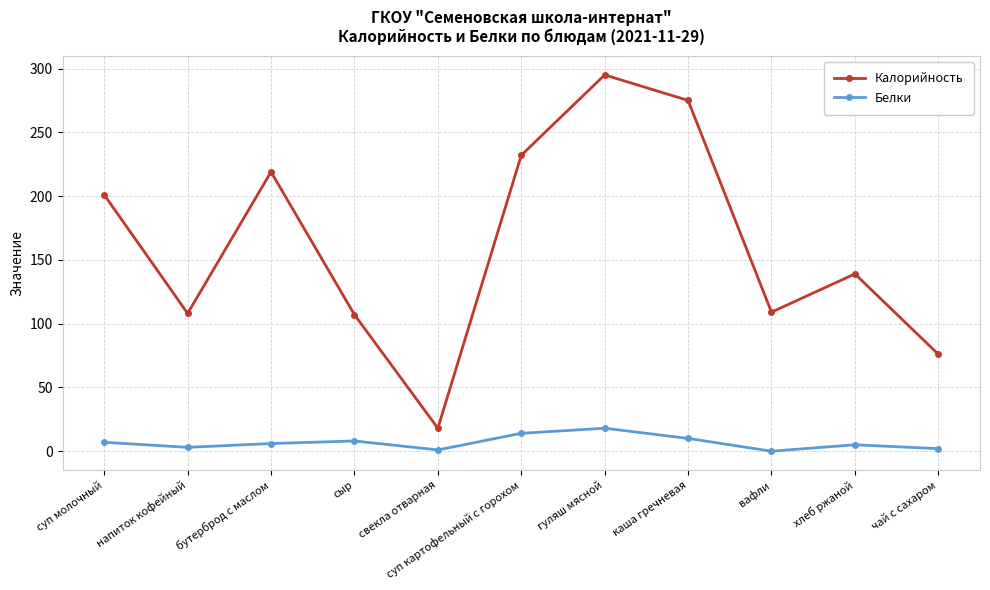

How many lines are shown in the chart?

2